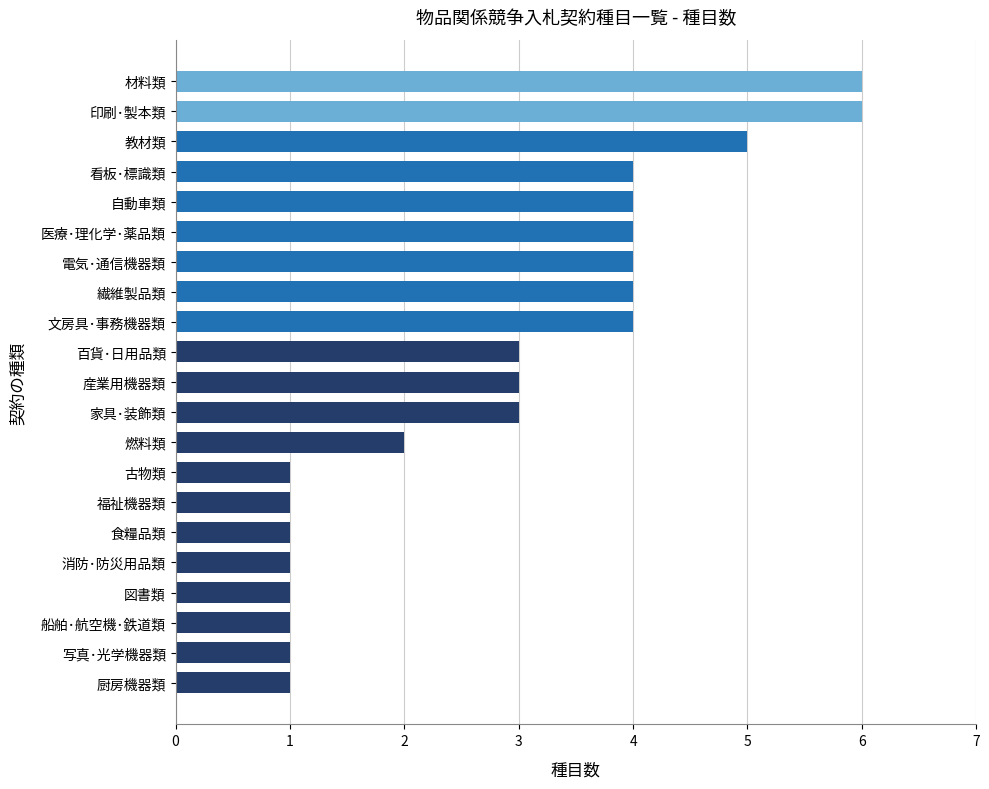

Count the number of categories in the chart.

21